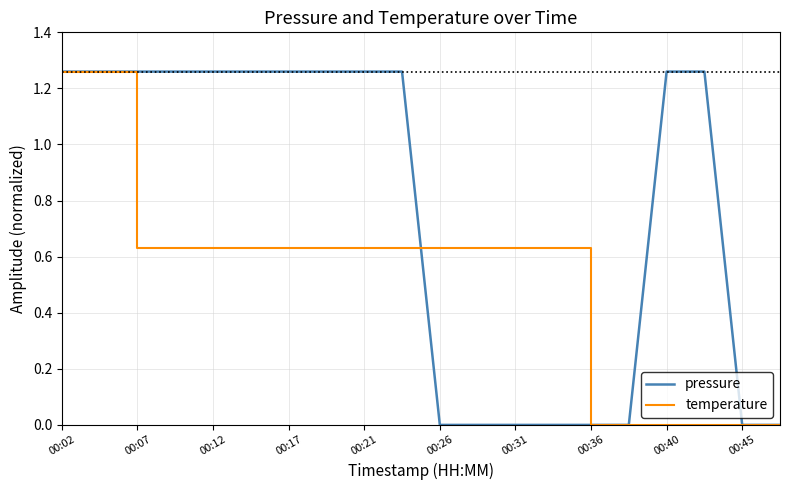

Which series has the largest range (max minus min)?

pressure